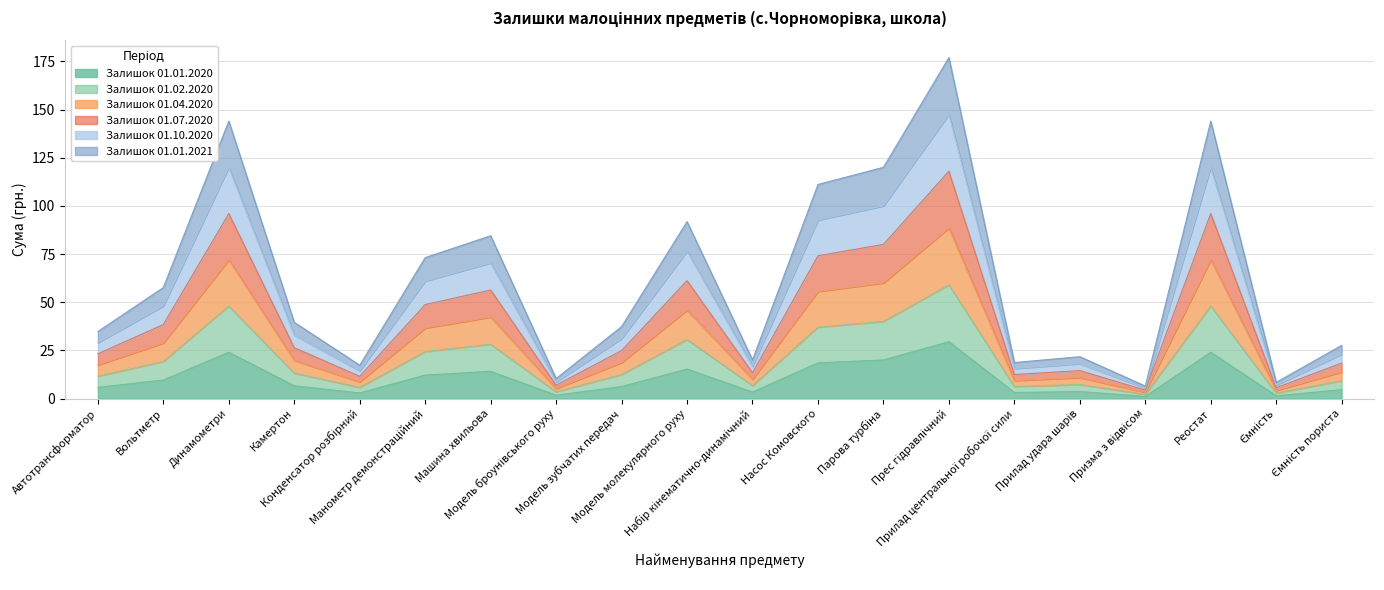

True or false: Залишок 01.07.2020 and Залишок 01.02.2020 intersect in this chart.

False